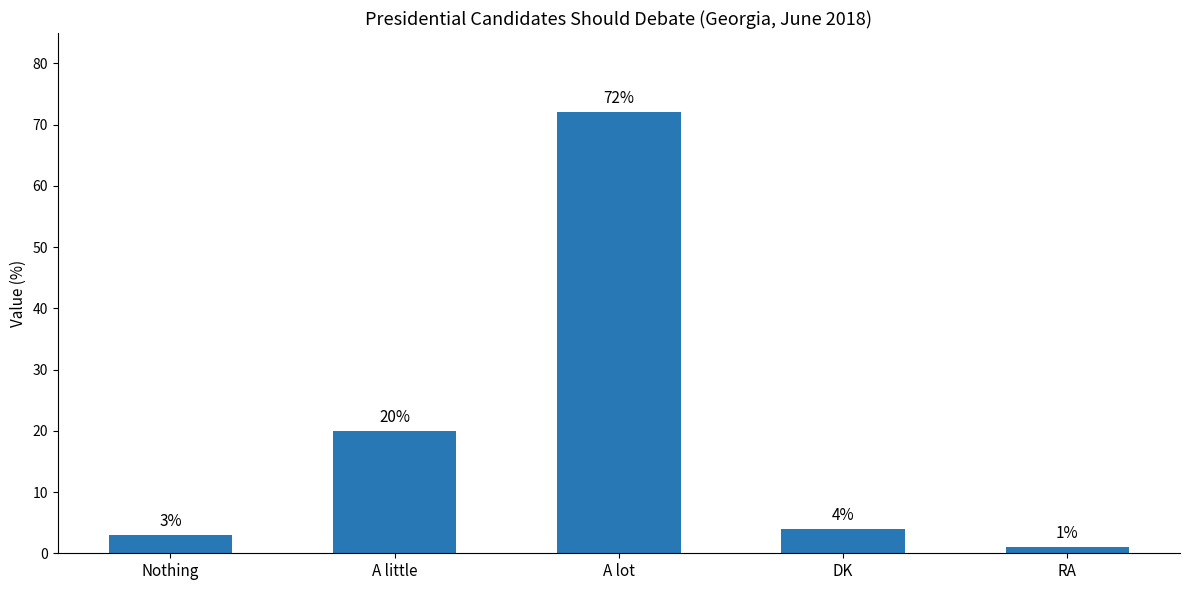

What is the difference between the second highest and minimum values?

19